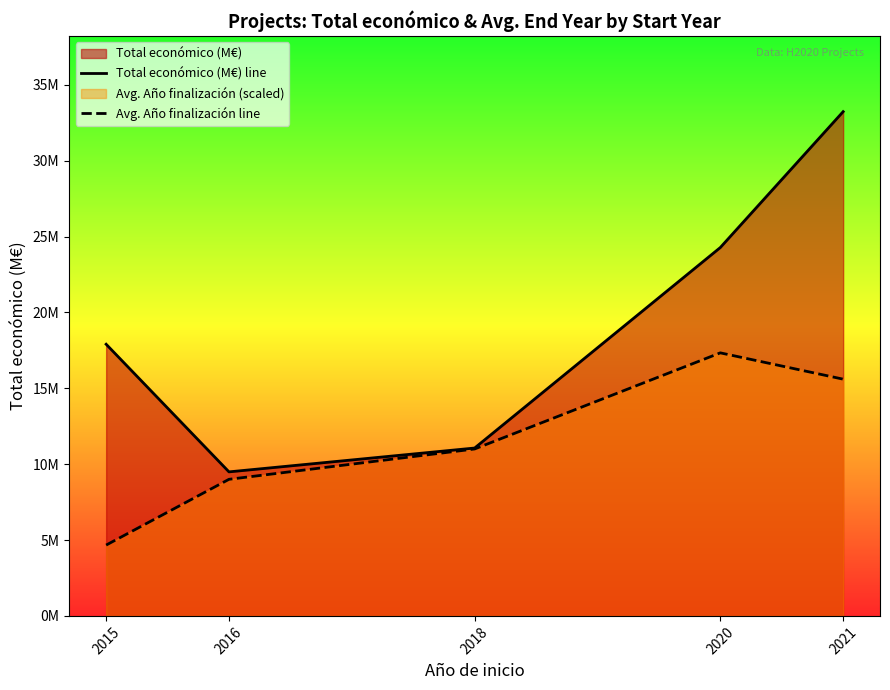

True or false: Total económico (M€) line has a value of 15.7 at 2016.

False